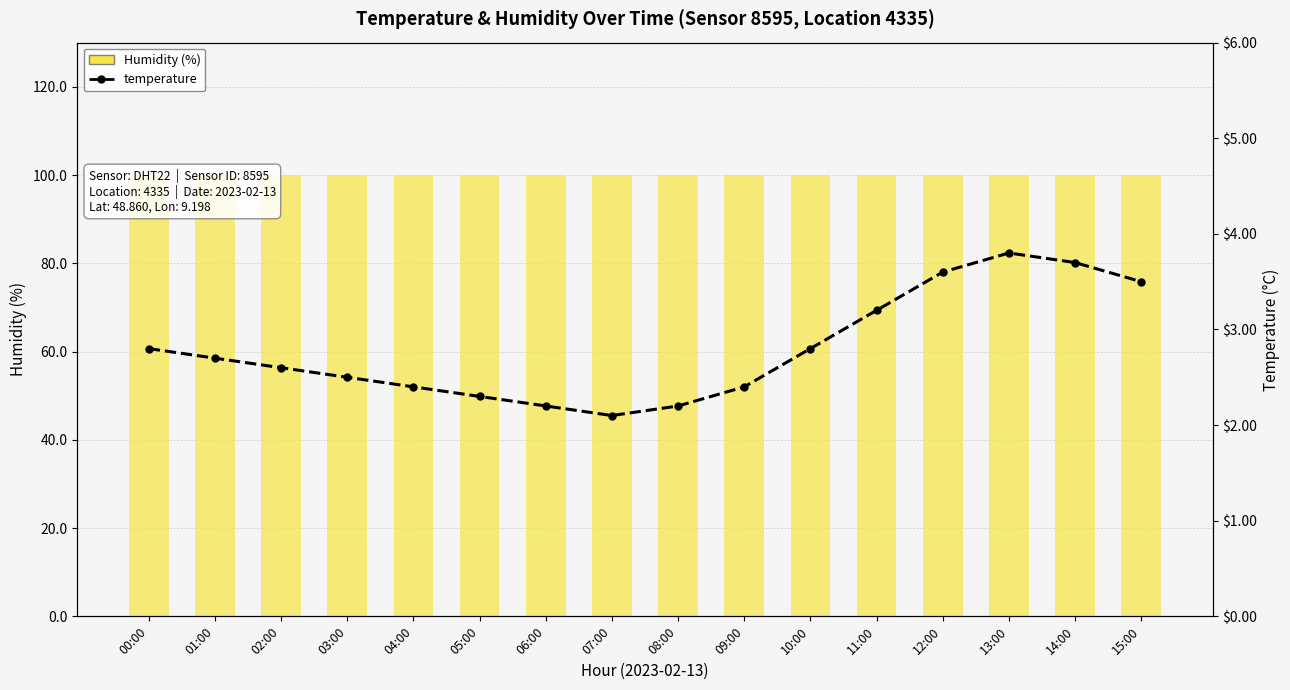

What is the sum of the Humidity (%) values at 14:00 and 01:00?

199.8